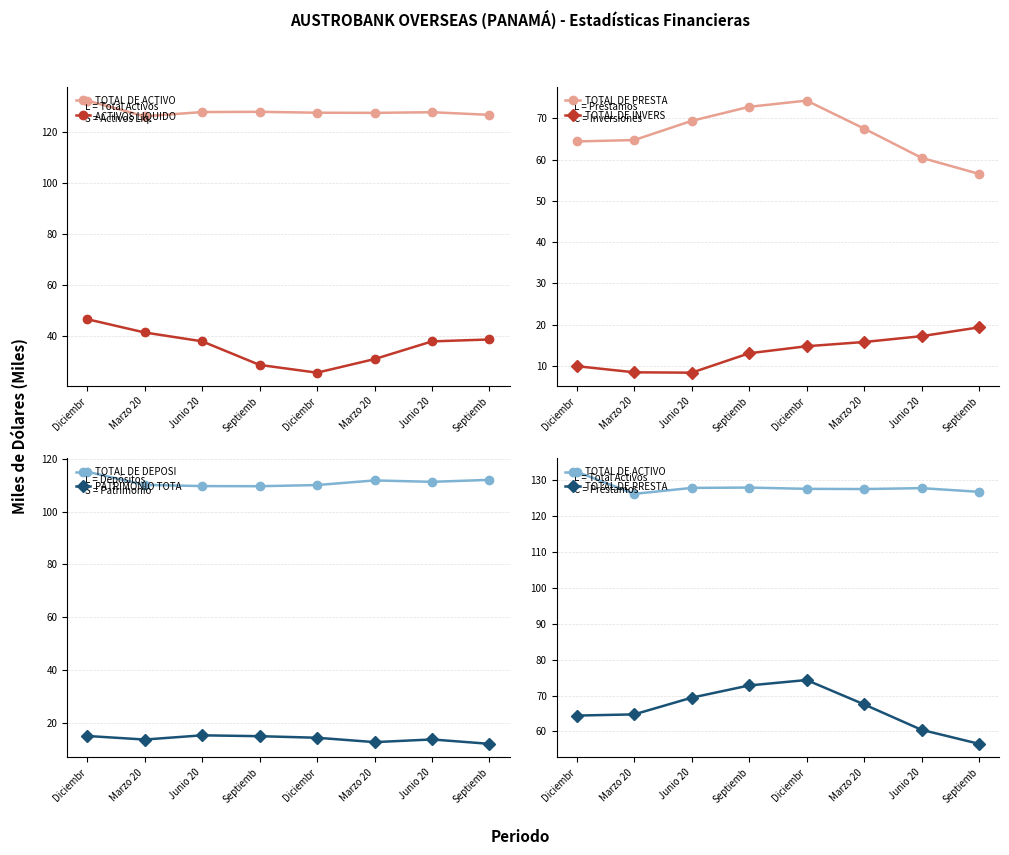

Which category has the highest value across all series?

Diciembr